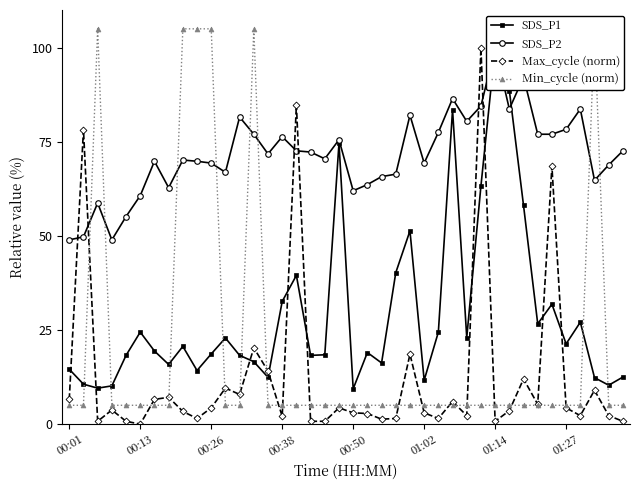

True or false: Max_cycle (norm) has more than 0 interior local peaks.

True